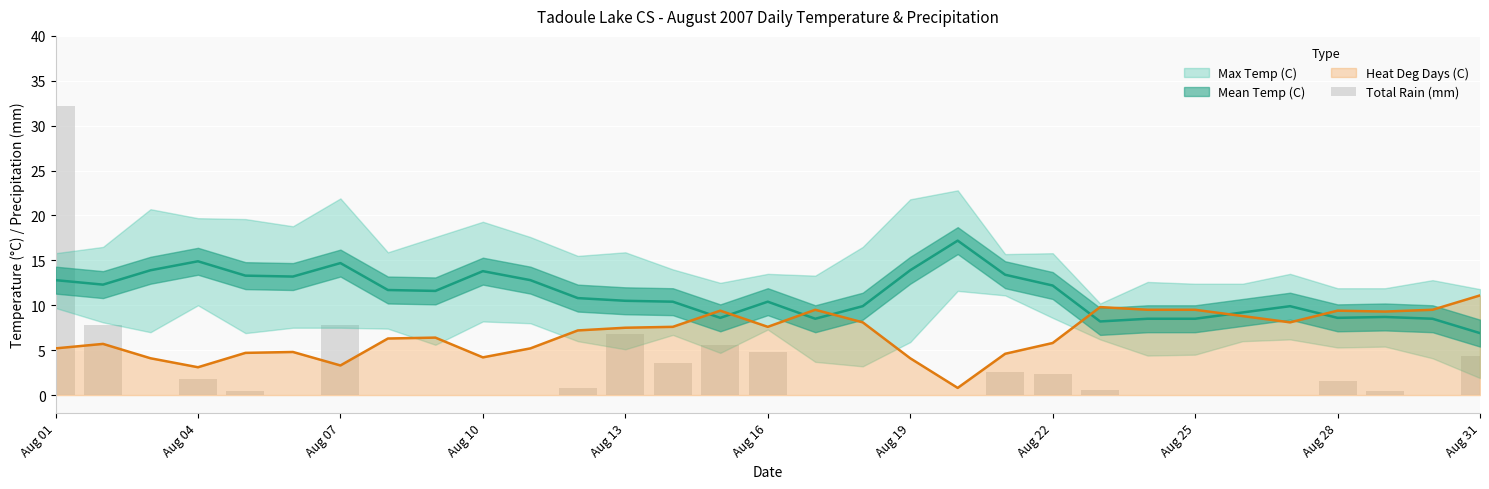

How many positive values are there?

16